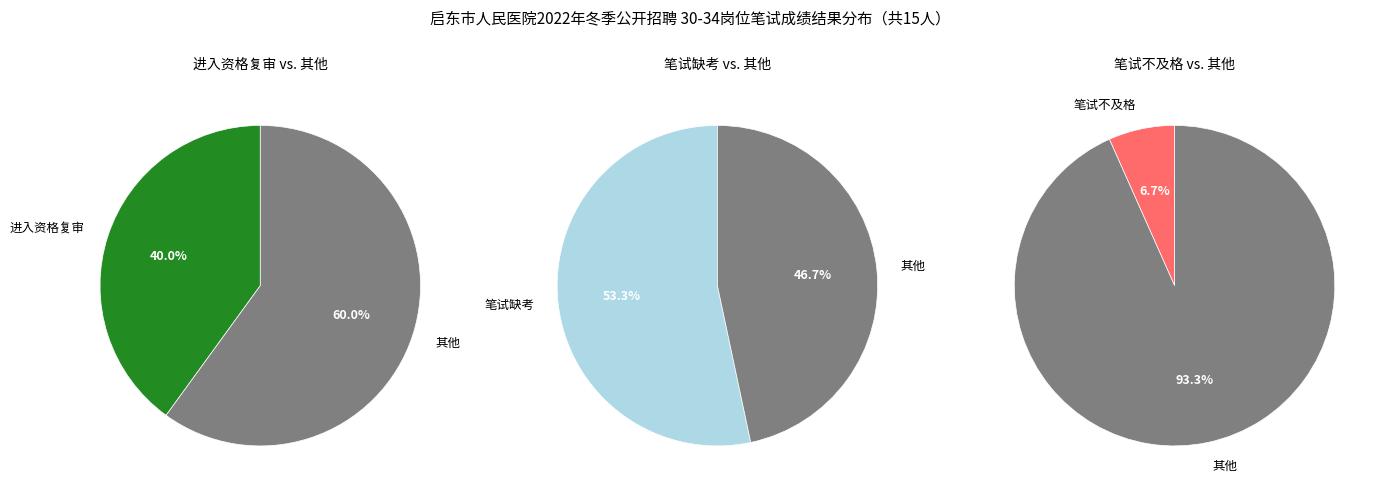

What is the total percentage of 进入资格复审 and 笔试不及格?

46.7%